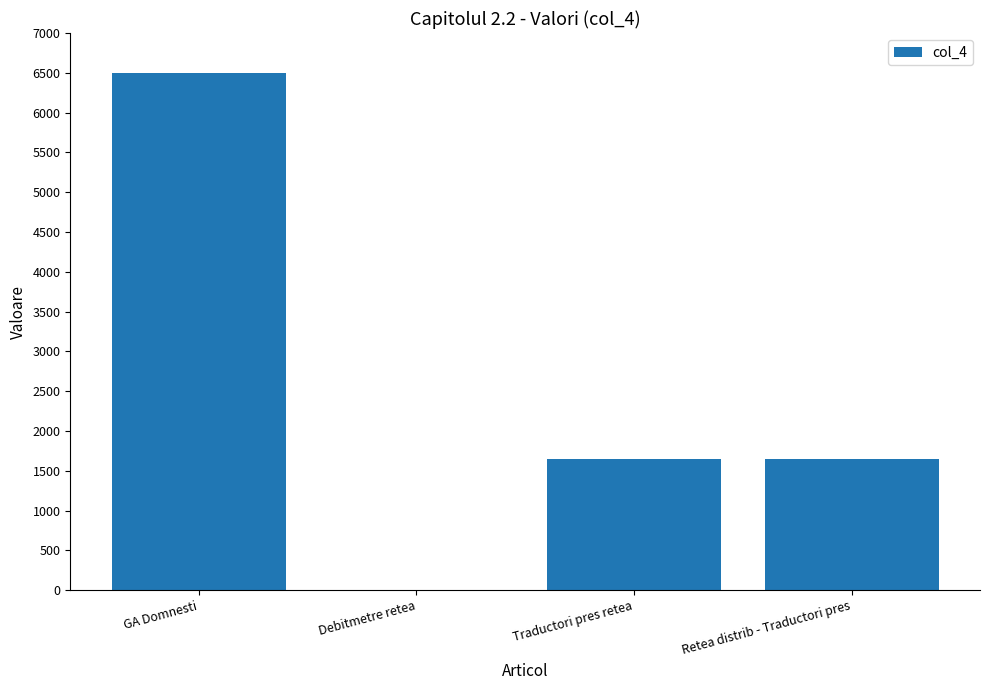

How many categories are shown in the chart?

4